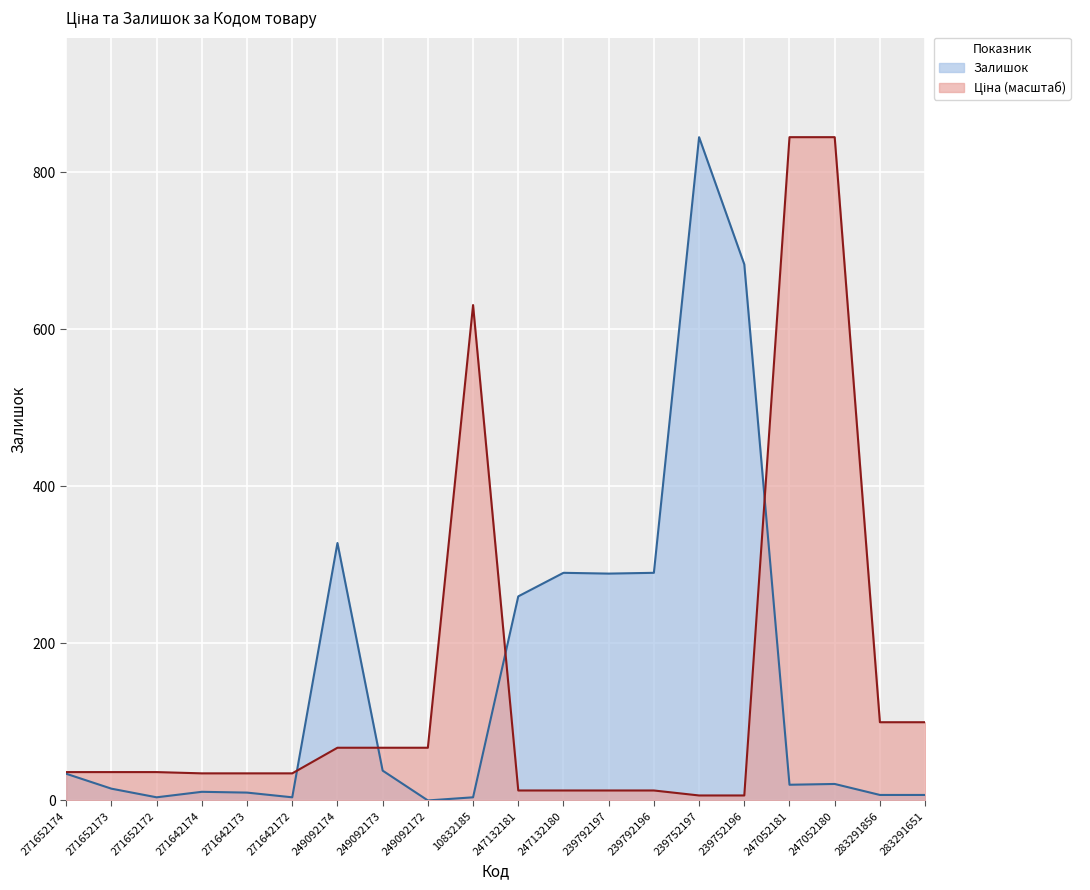

What is the spread (max minus min) of values at 247052181?

825.0